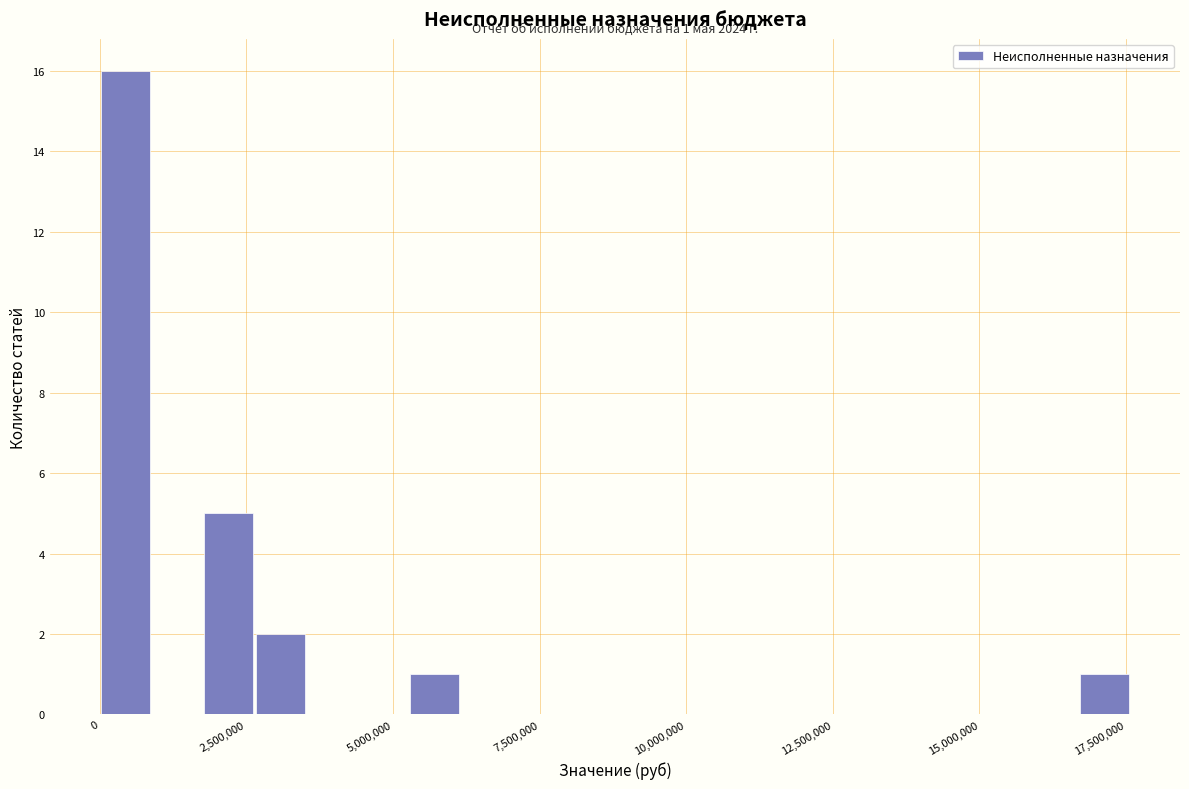

Read against the x-axis, roughly where is the centre of the tallest bar?

500000